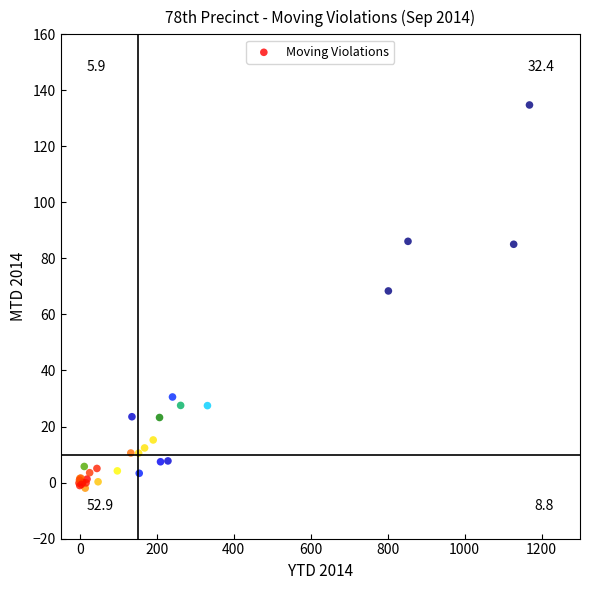

What Y value in the scatter plot is closest to 66?

68.4